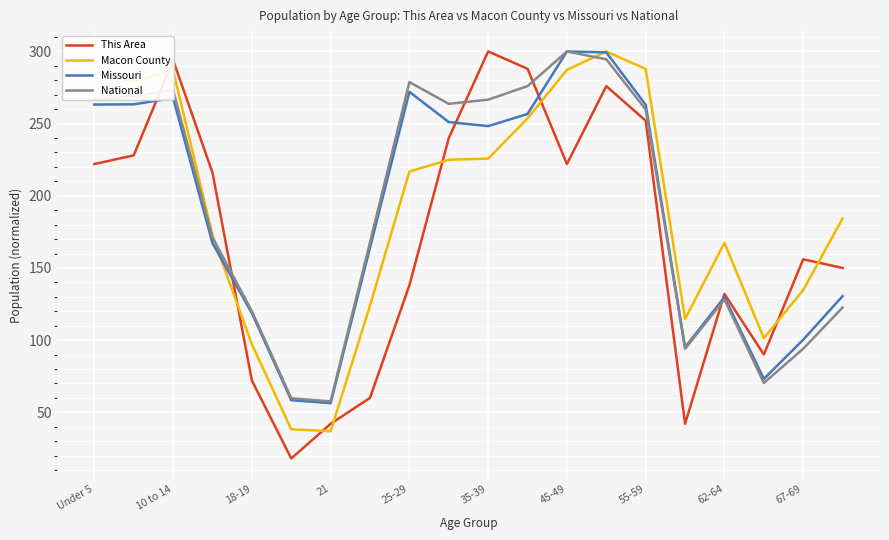

After their last crossing, which series has the higher values: Missouri or Macon County?

Macon County